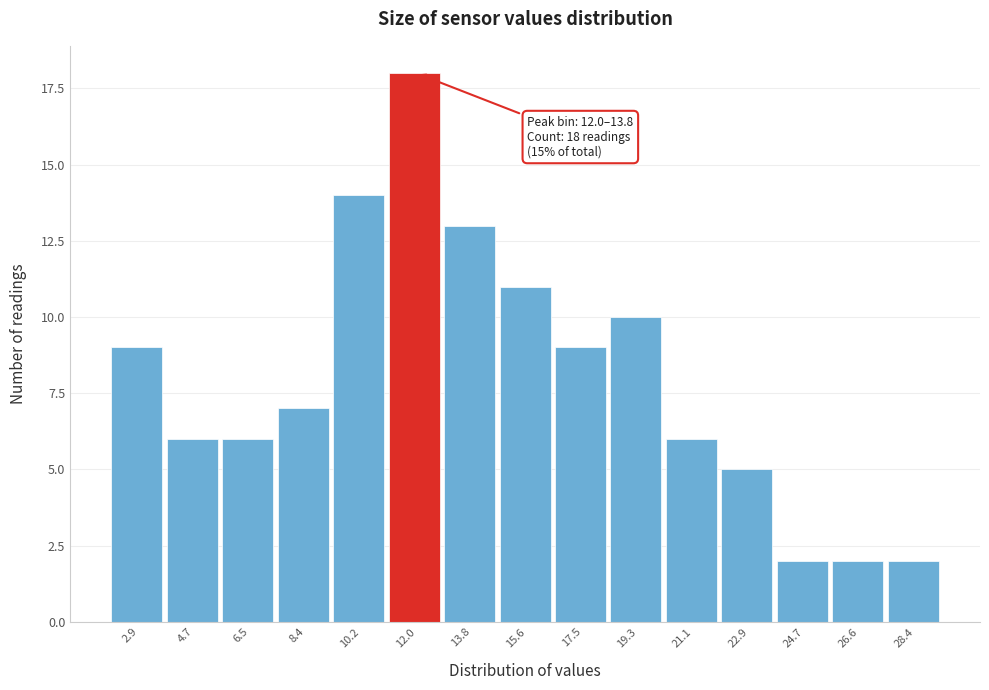

Reading left to right, transcribe all the data shown in this chart.

9	6	6	7	14	18	13	11	9	10	6	5	2	2	2